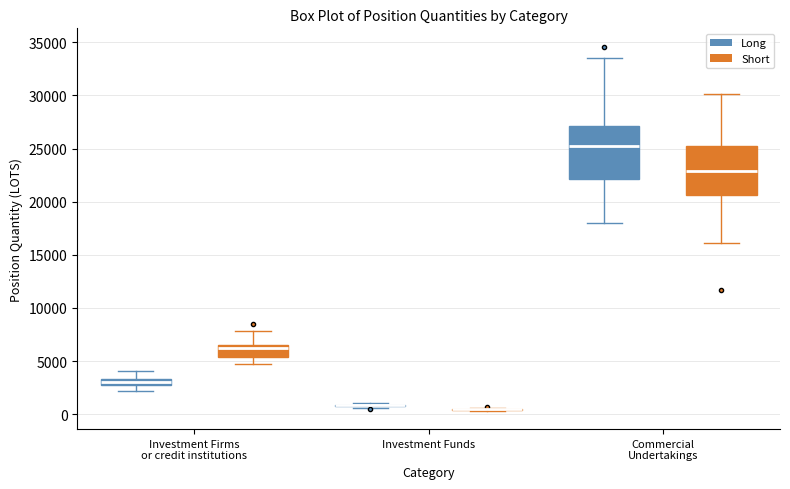

Where does the upper whisker of the box for Commercial Undertakings (Short) end on the y-axis? The values are not printed on the chart, so give them approximately, as read against the axis.

30000